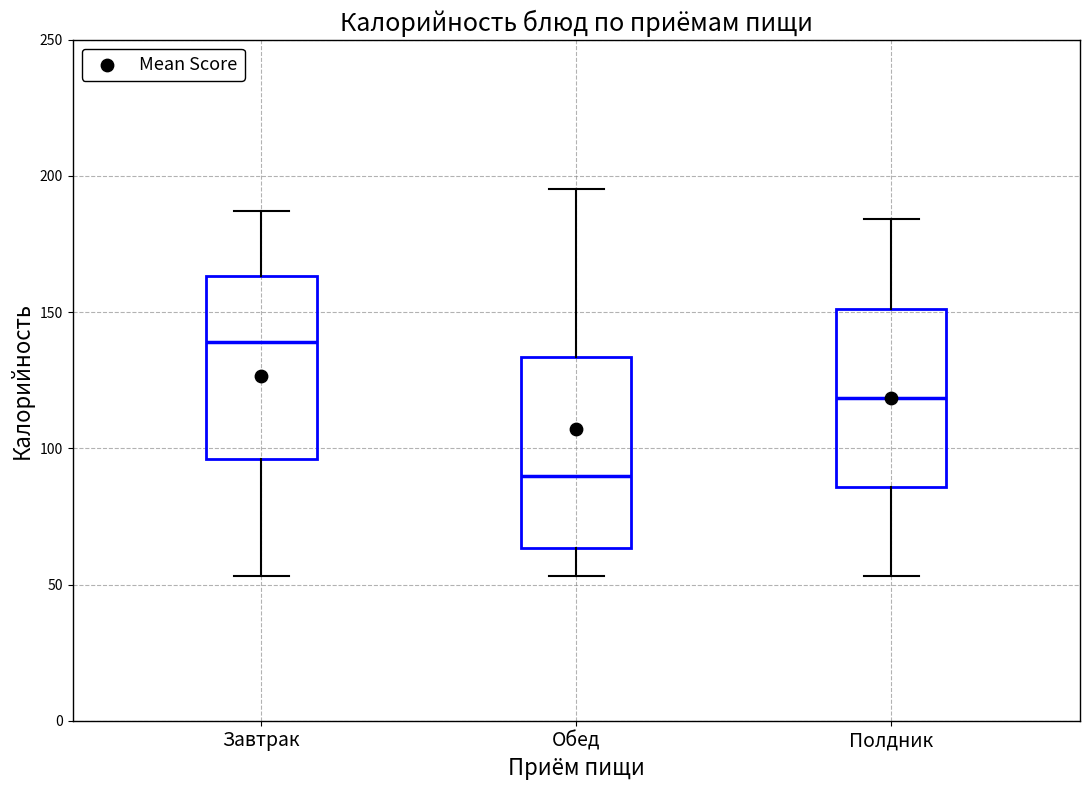

Reading left to right, transcribe this box plot: for each box, give where its median line is, the range the box spans, and where its two whiskers end, as read against the y-axis. The values are not printed on the chart, so give them approximately, as read against the axis.

Завтрак: median 140, box 95 to 165, whiskers 55 to 185
Обед: median 90, box 65 to 135, whiskers 55 to 195
Полдник: median 120, box 85 to 150, whiskers 55 to 185